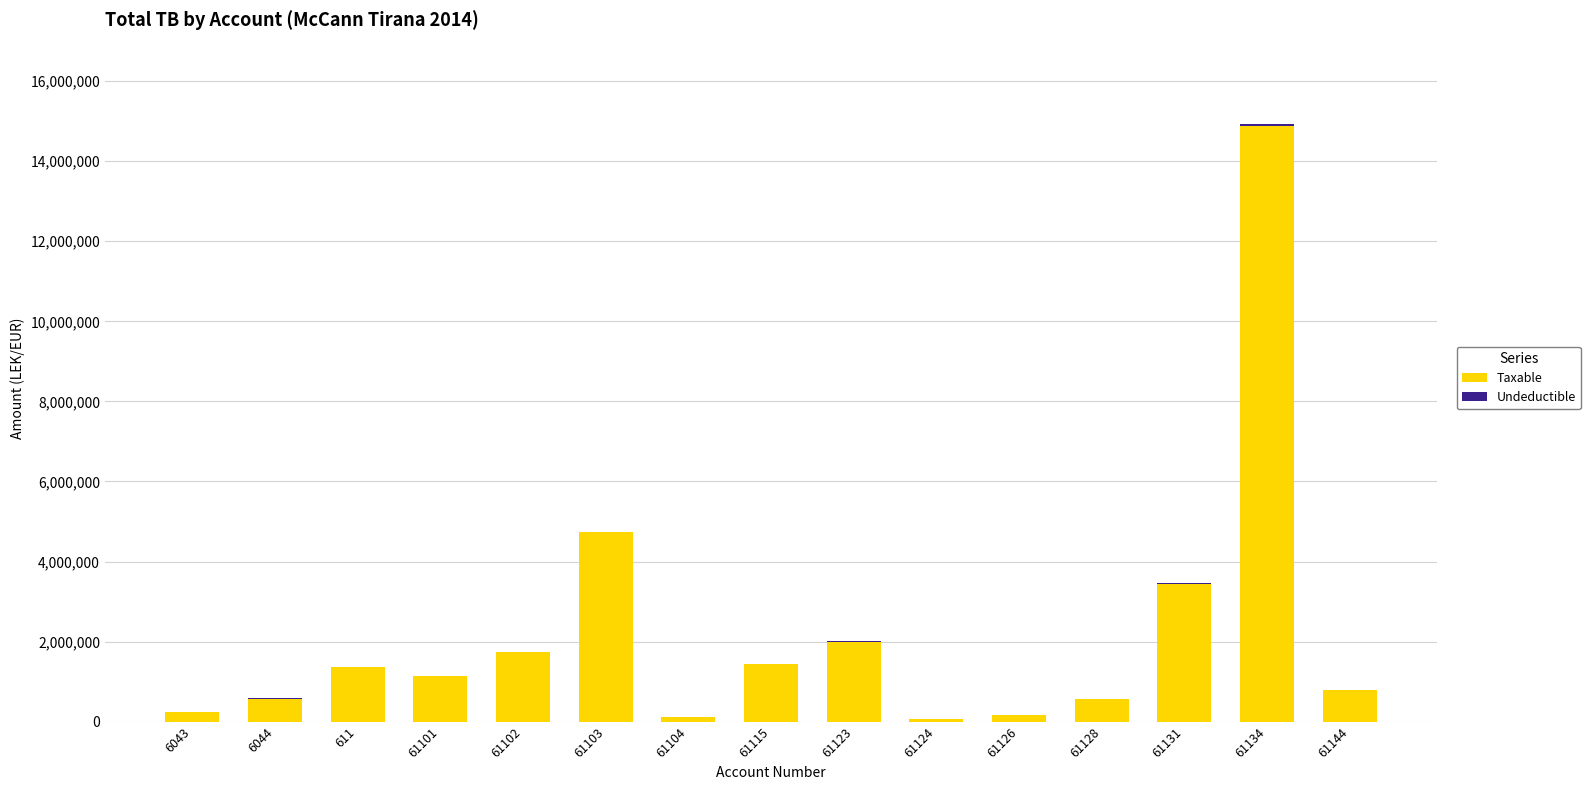

At which category is the sum across all series the highest?

61134